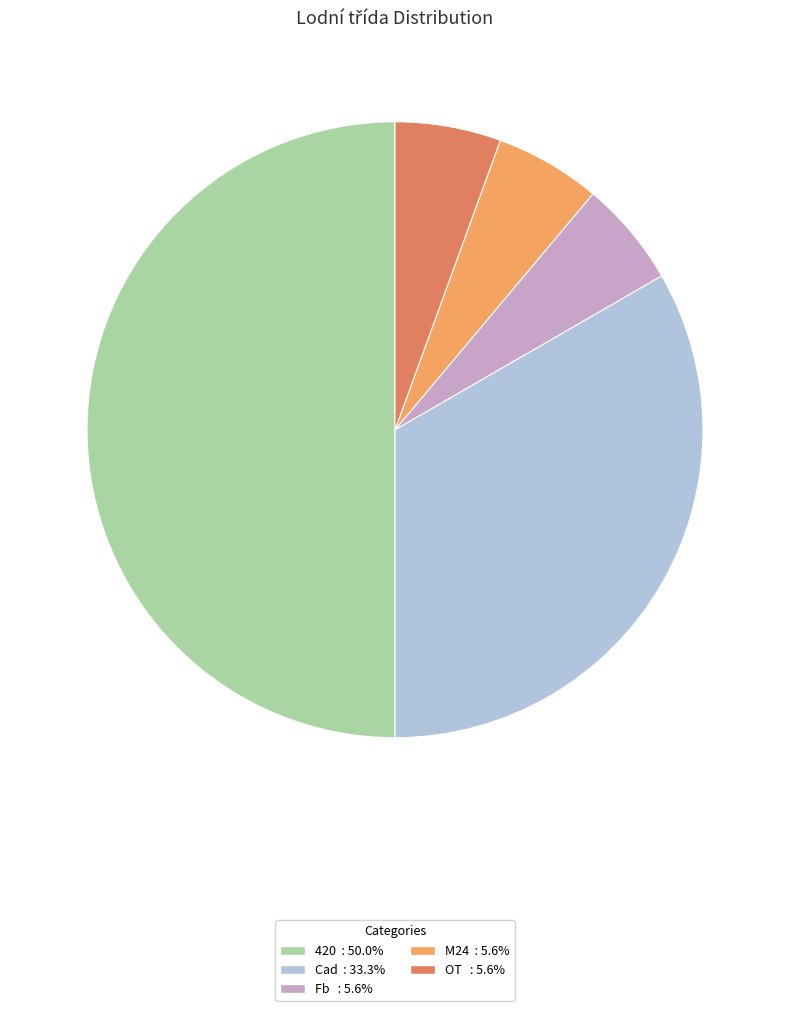

Does Fb account for over 50% of the chart?

No